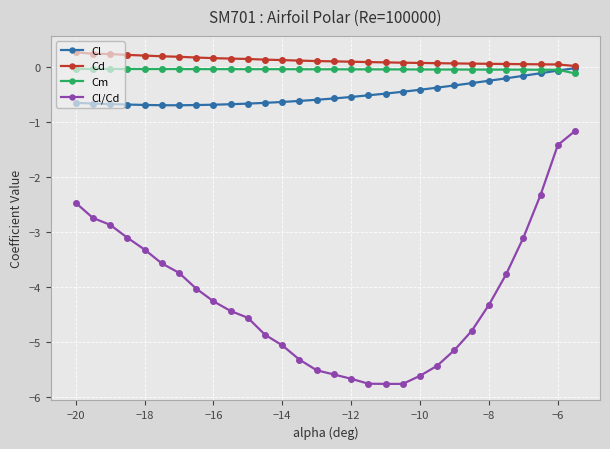

True or false: Cl and Cl/Cd intersect in this chart.

False